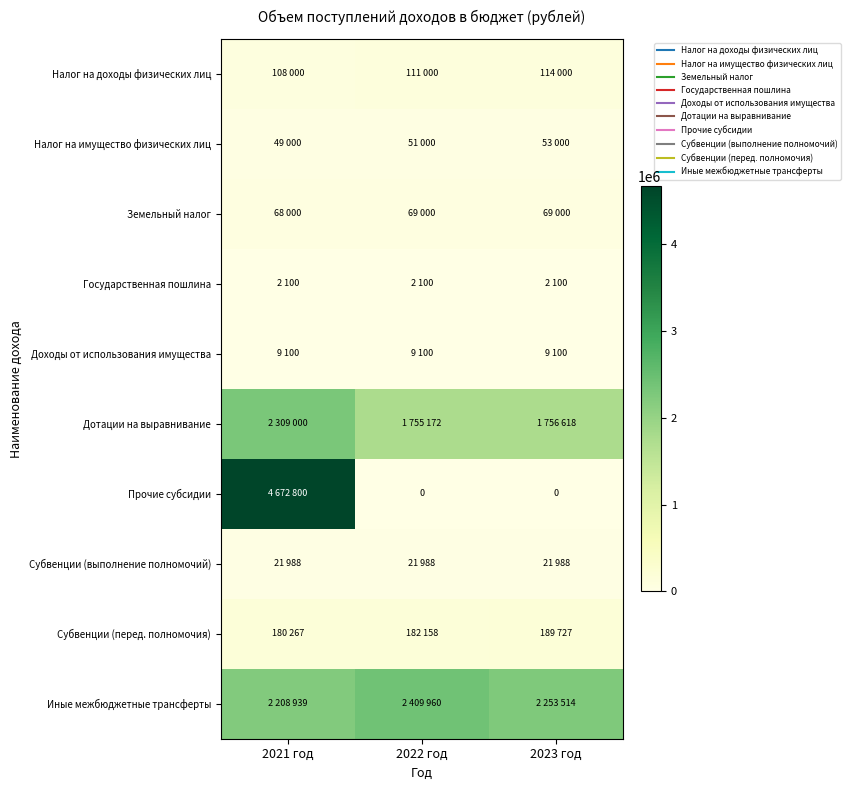

How many distinct data groups are displayed?

10